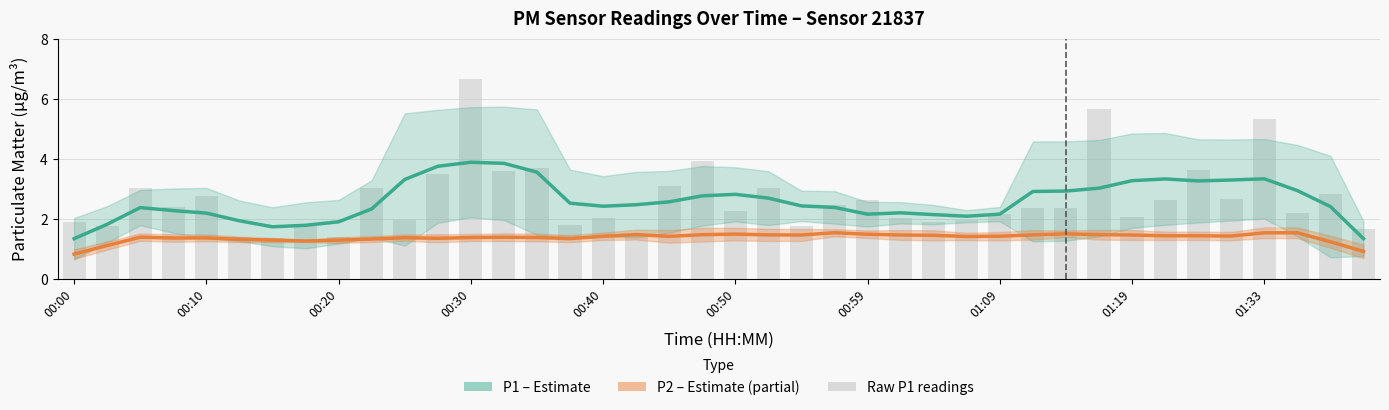

What is the value of the P1 (Estimate) bar at the 21st from the left?

2.8